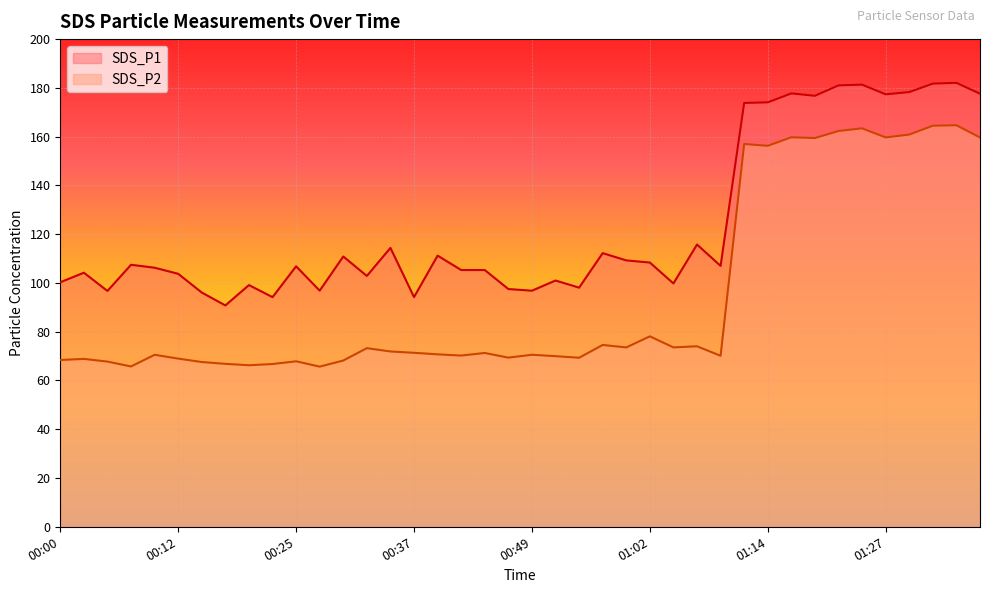

Does the chart display data point markers on the line(s)?

No